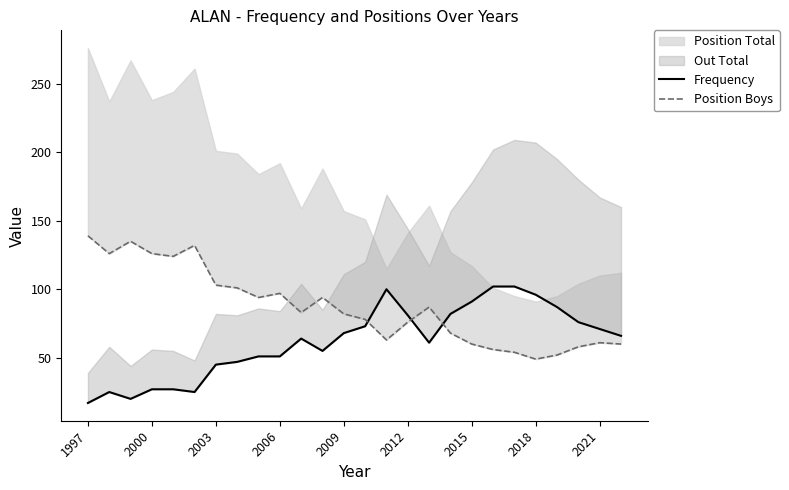

Reading left to right, what are all the values shown in this chart?

Frequency: 17	25	20	27	27	25	45	47	51	51	64	55	68	73	100	81	61	82	91	102	102	96	87	76	71	66
Position Boys: 139	126	135	126	124	132	103	101	94	97	83	94	82	78	63	76	87	68	60	56	54	49	52	58	61	60